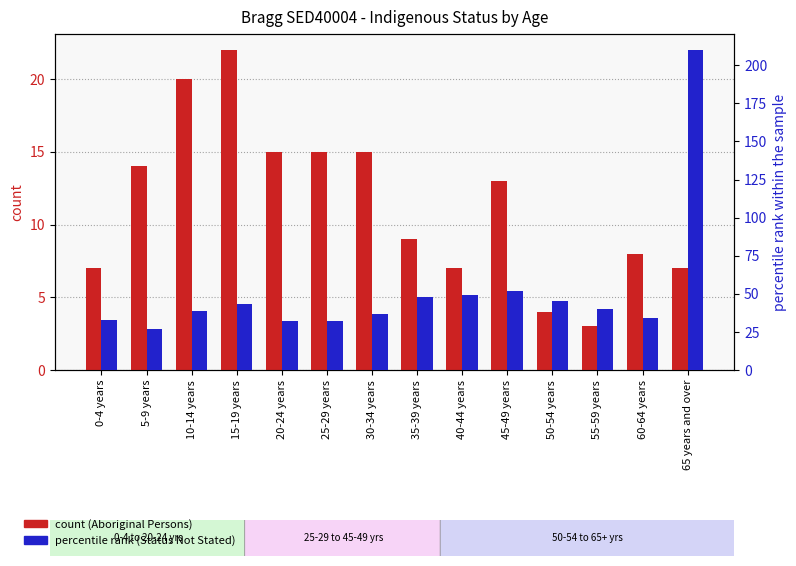

How many bars are there in total?

28